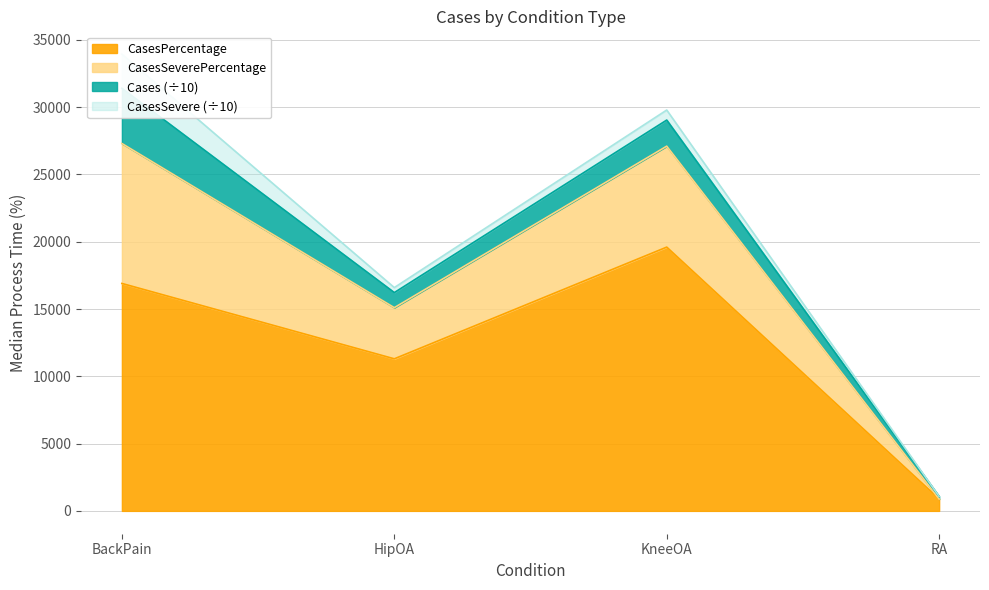

At which category does the chart reach its peak across all series?

BackPain